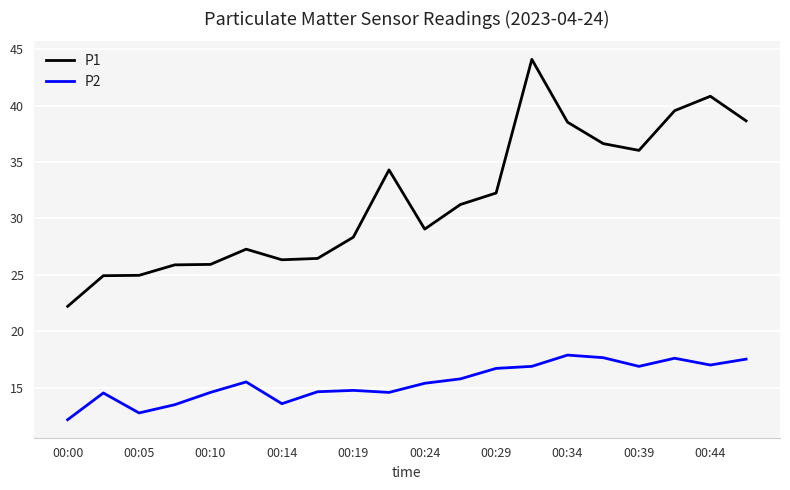

True or false: P2 and P1 intersect in this chart.

False